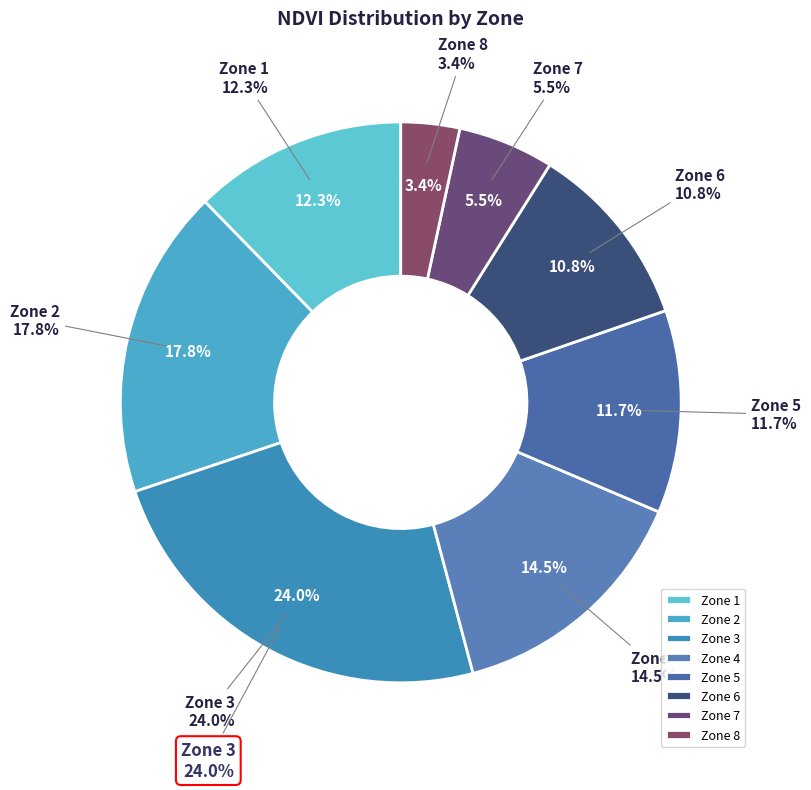

Which has a higher value, Zone 7 or Zone 2?

Zone 2